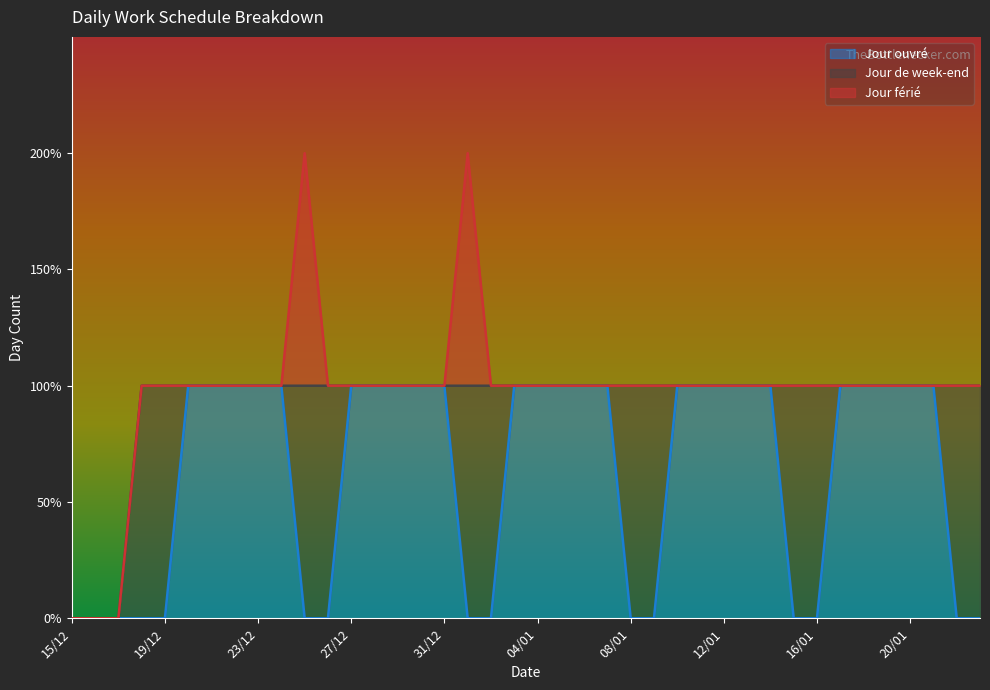

At which category is the sum across all series the highest?

25/12